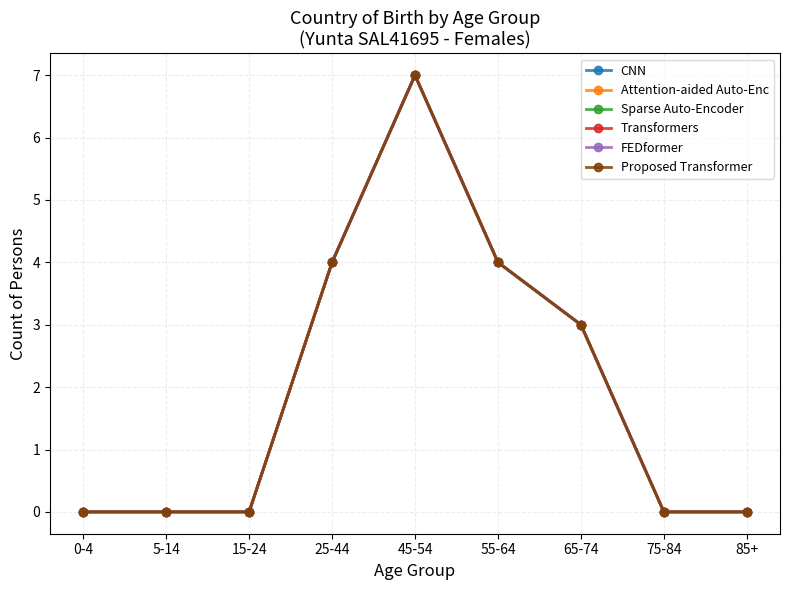

At which label is FEDformer closest to 3?

65-74